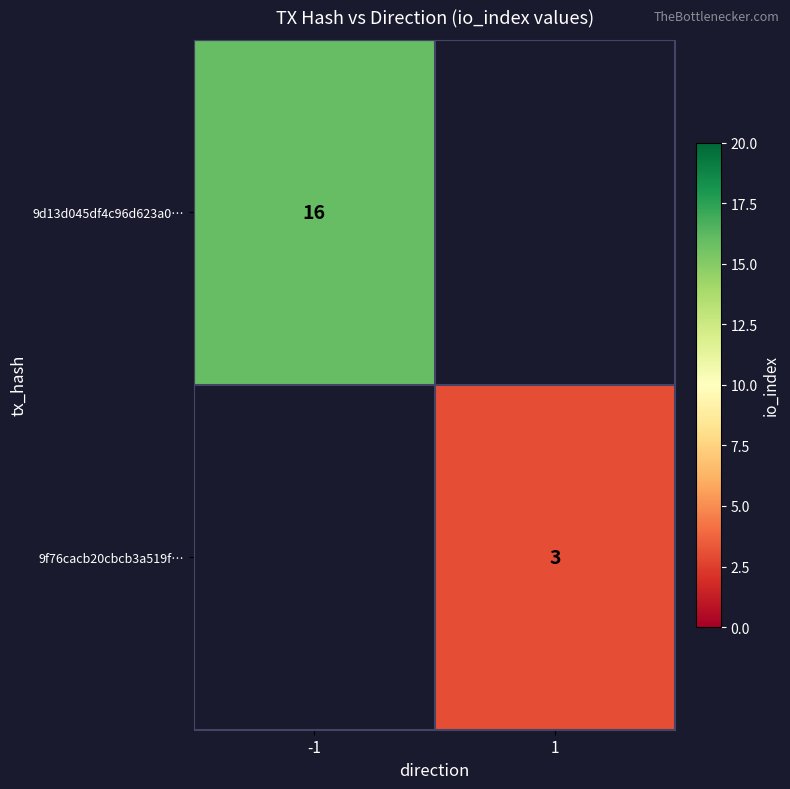

Is the value of 9f76cacb20cbcb3a519f… at 1 greater than the value of 9d13d045df4c96d623a0… at -1?

No